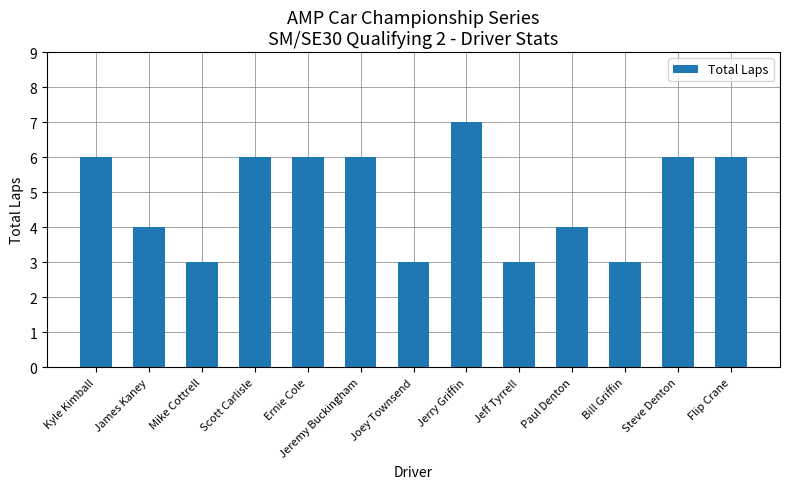

What is the sum of all values?

63